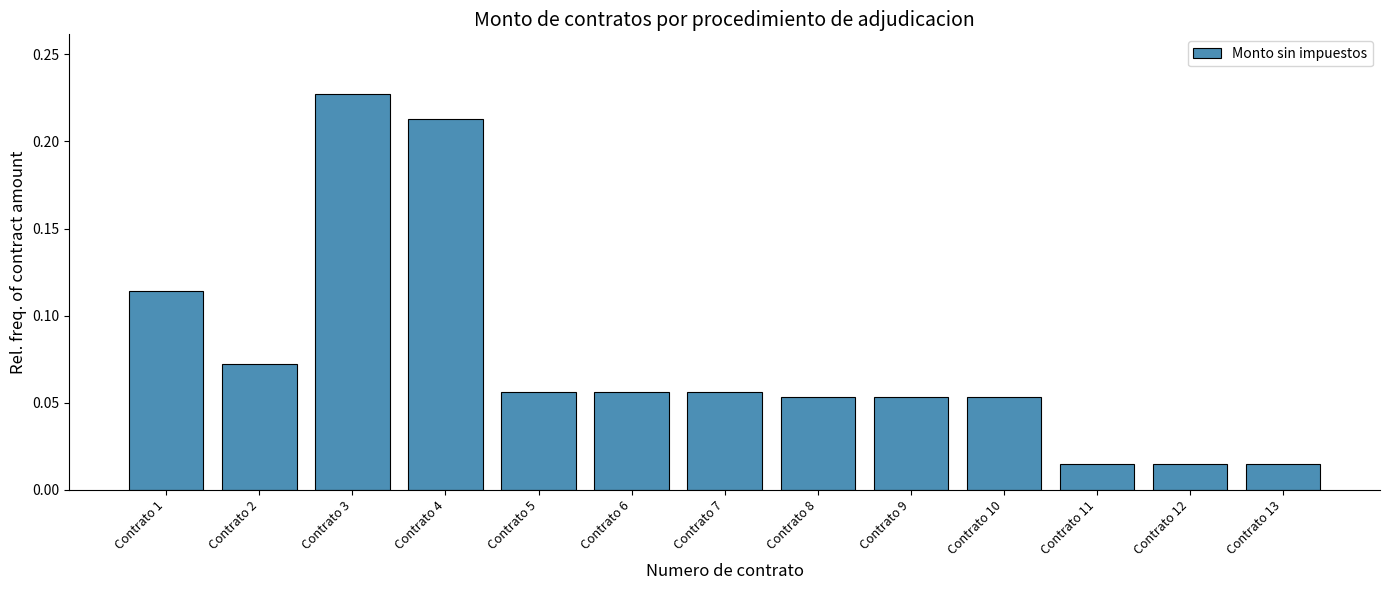

What is the sum of all values?

1.0